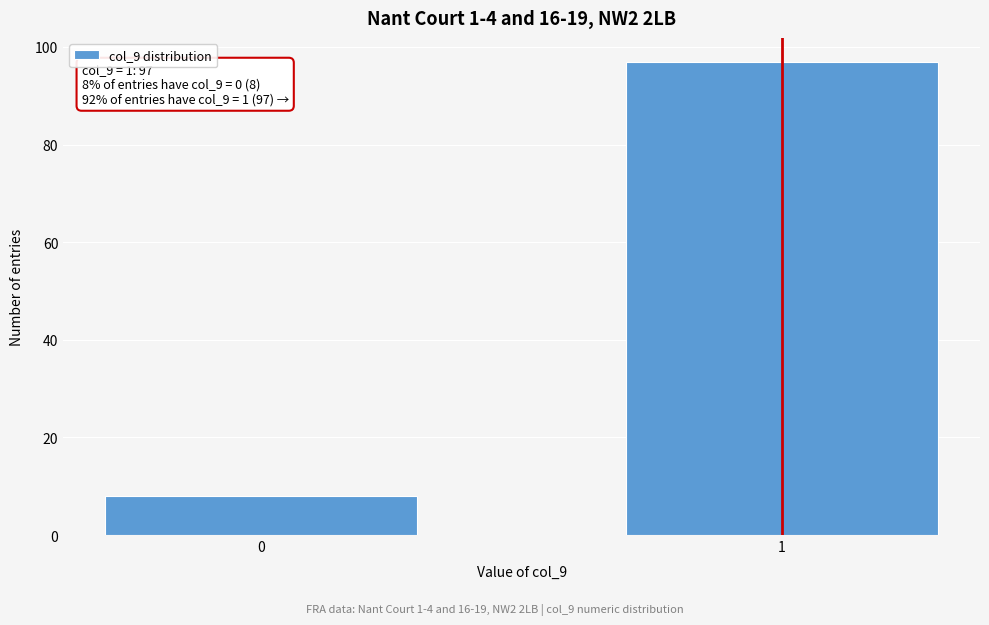

Reading right to left, list all the values displayed in this chart.

1=97	0=8